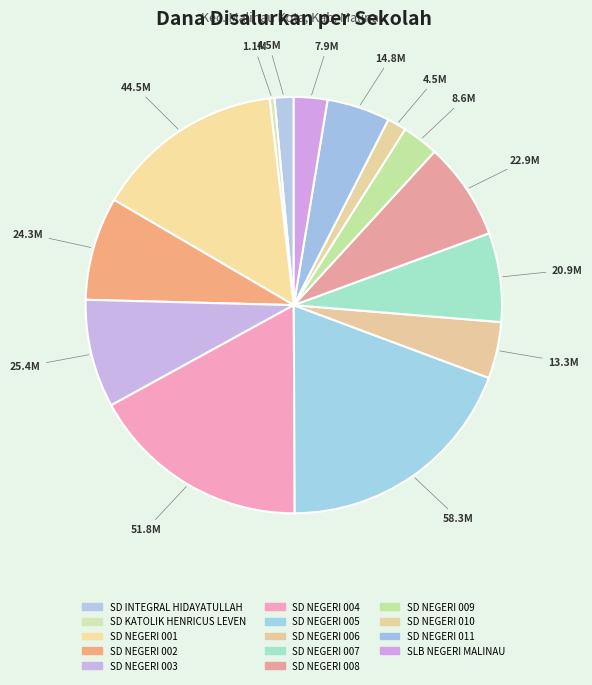

Is it true that SD NEGERI 006 is 4% of the pie?

True